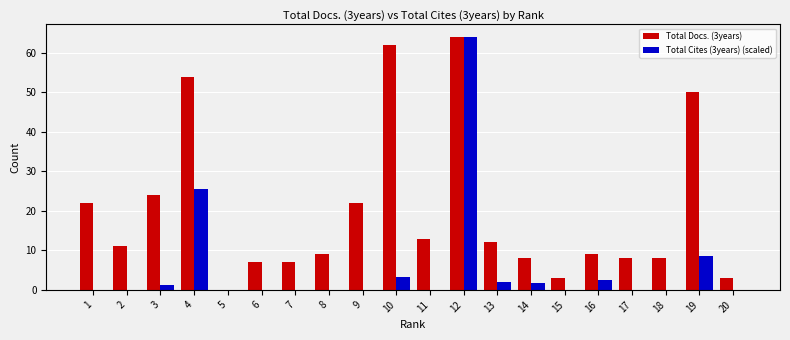

What is the total value across all series at 8?

9.0